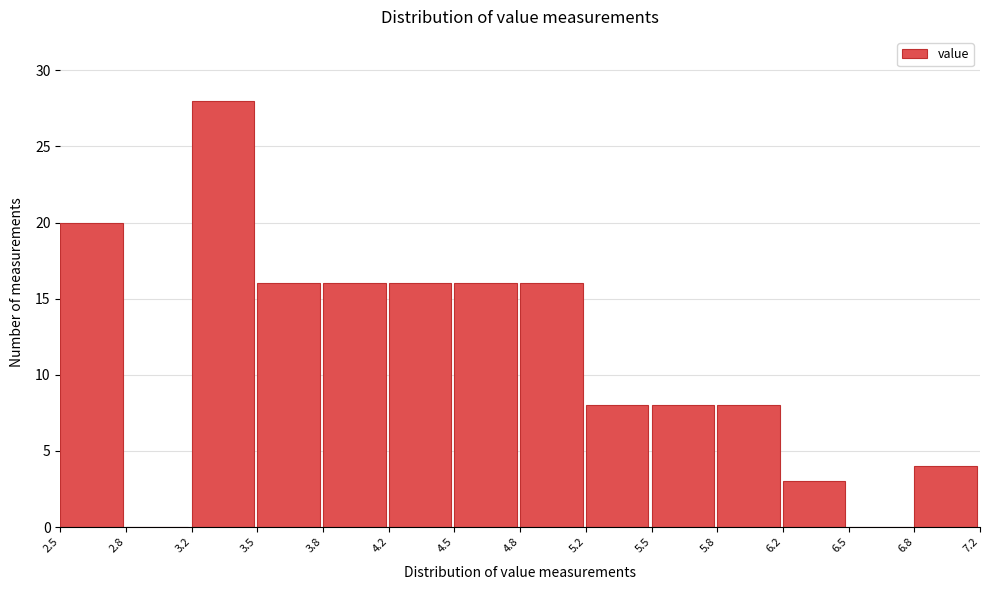

Reading left to right, transcribe this chart: for each bar, give the range it covers on the x-axis and its height. The values are not printed on the chart, so give them approximately, as read against the axis.

2.5 to 2.8: 20
2.8 to 3.2: 0
3.2 to 3.5: 28
3.5 to 3.8: 16
3.8 to 4.2: 16
4.2 to 4.5: 16
4.5 to 4.8: 16
4.8 to 5.2: 16
5.2 to 5.5: 8
5.5 to 5.8: 8
5.8 to 6.2: 8
6.2 to 6.5: 3
6.5 to 6.8: 0
6.8 to 7.2: 4